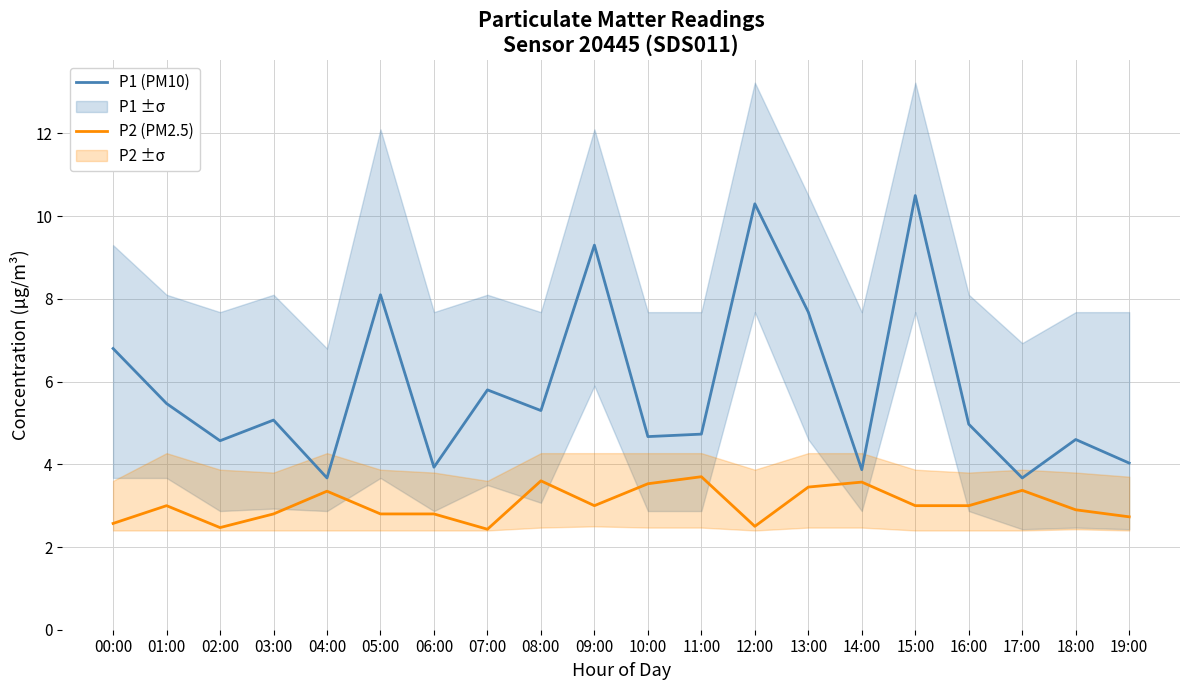

Reading left to right, extract all data points from this chart.

P1 (PM10): 00:00=6.8	01:00=5.5	02:00=4.6	03:00=5.1	04:00=3.7	05:00=8.1	06:00=3.9	07:00=5.8	08:00=5.3	09:00=9.3	10:00=4.7	11:00=4.7	12:00=10.3	13:00=7.7	14:00=3.9	15:00=10.5	16:00=5.0	17:00=3.7	18:00=4.6	19:00=4.0
P2 (PM2.5): 00:00=2.6	01:00=3.0	02:00=2.5	03:00=2.8	04:00=3.4	05:00=2.8	06:00=2.8	07:00=2.4	08:00=3.6	09:00=3.0	10:00=3.5	11:00=3.7	12:00=2.5	13:00=3.5	14:00=3.6	15:00=3.0	16:00=3.0	17:00=3.4	18:00=2.9	19:00=2.7